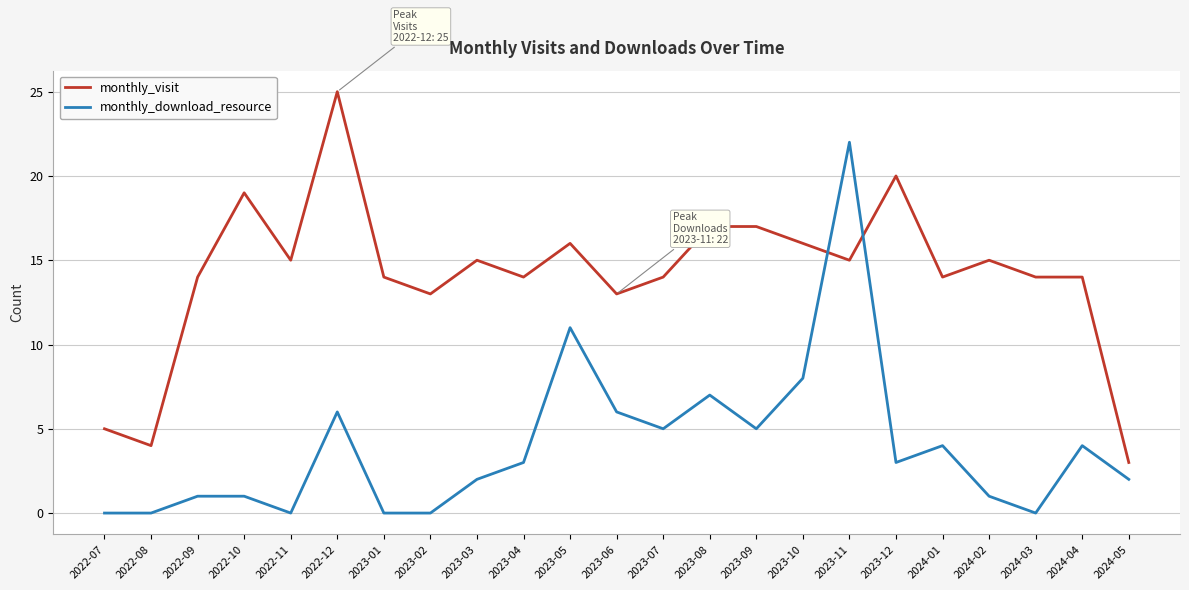

What is the spread (max minus min) of values at 2022-08?

4